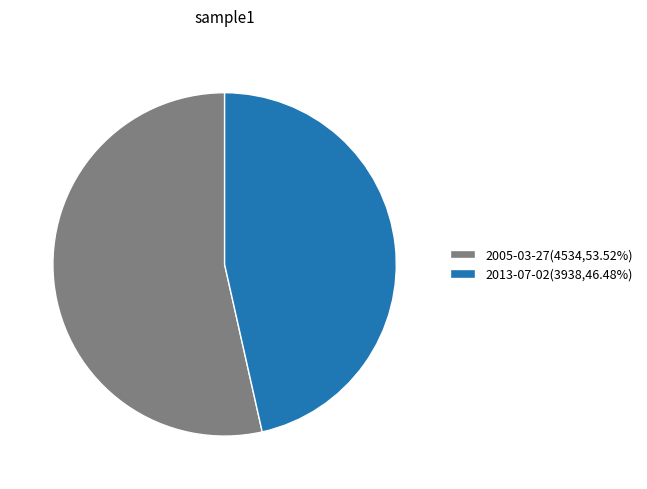

Between 2013-07-02 and 2005-03-27, which is larger?

2005-03-27